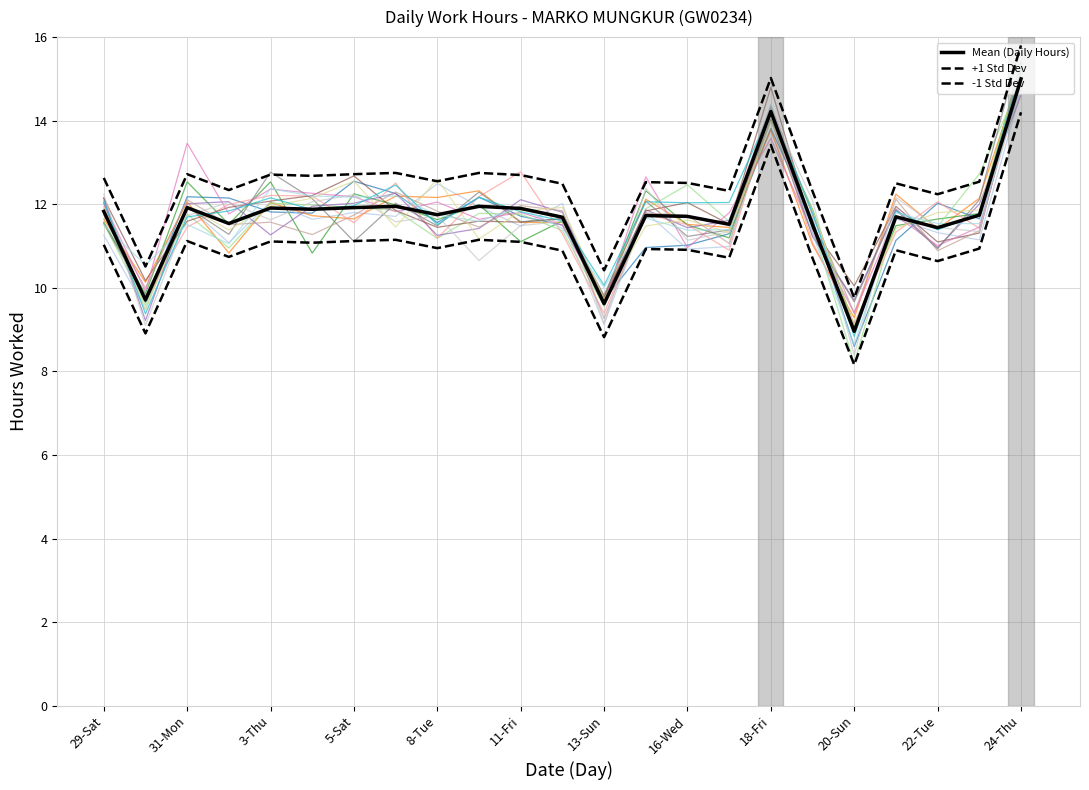

How many series are shown in this chart?

3